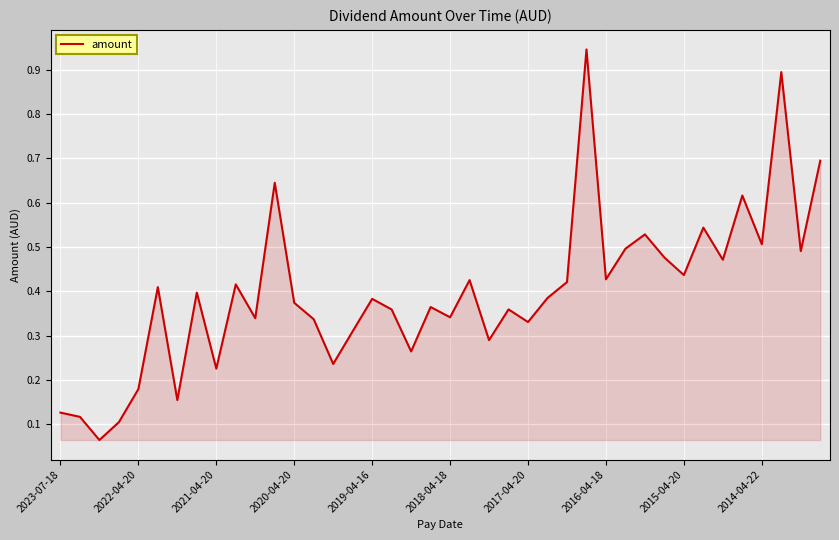

The chart shows a value of 0.7 at 2016-04-18. True or false?

False